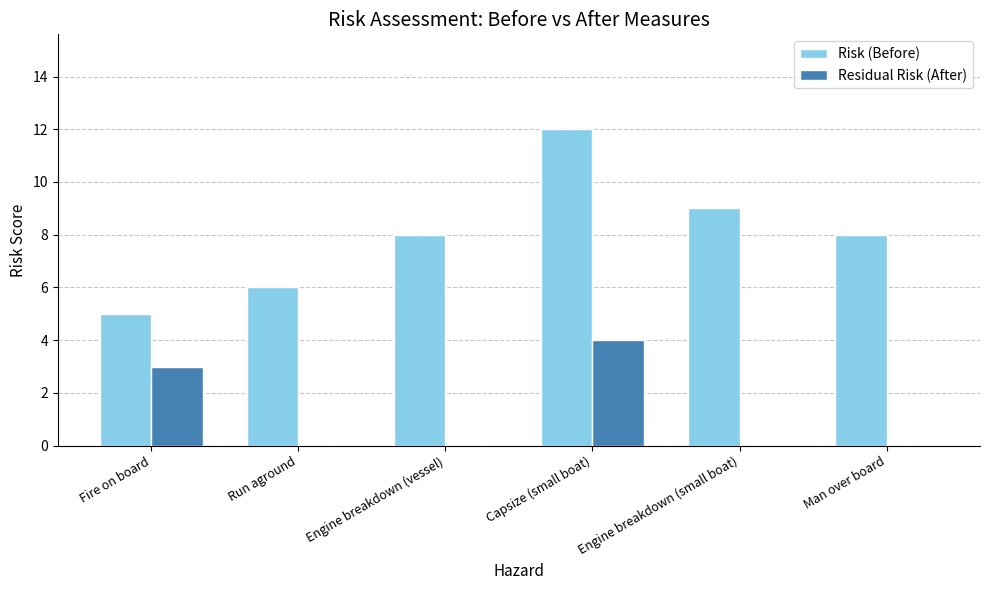

The Risk (Before) series shows 15 at Engine breakdown (small boat). True or false?

False